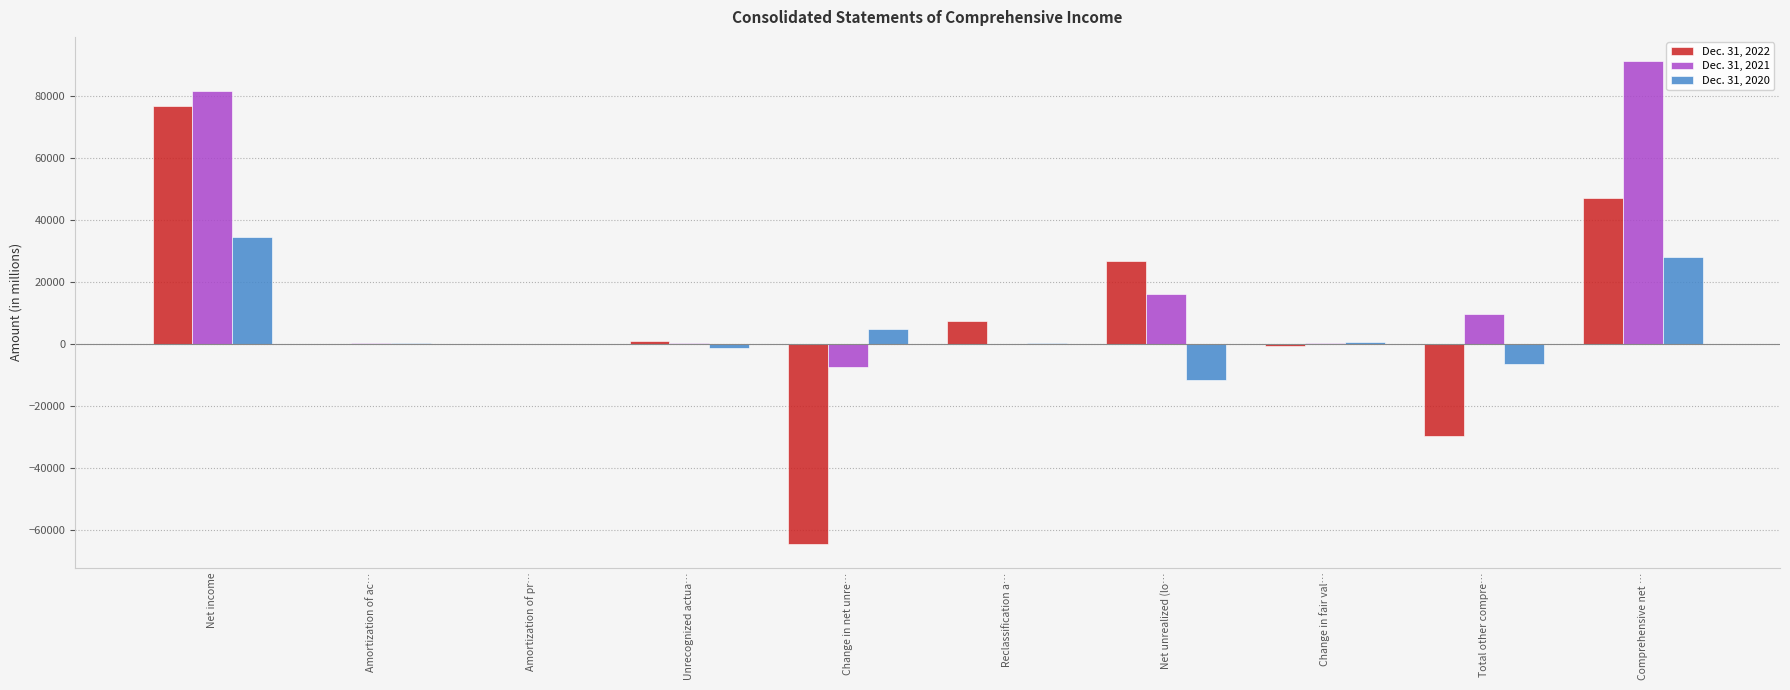

Which series has the largest range (max minus min)?

Dec. 31, 2022